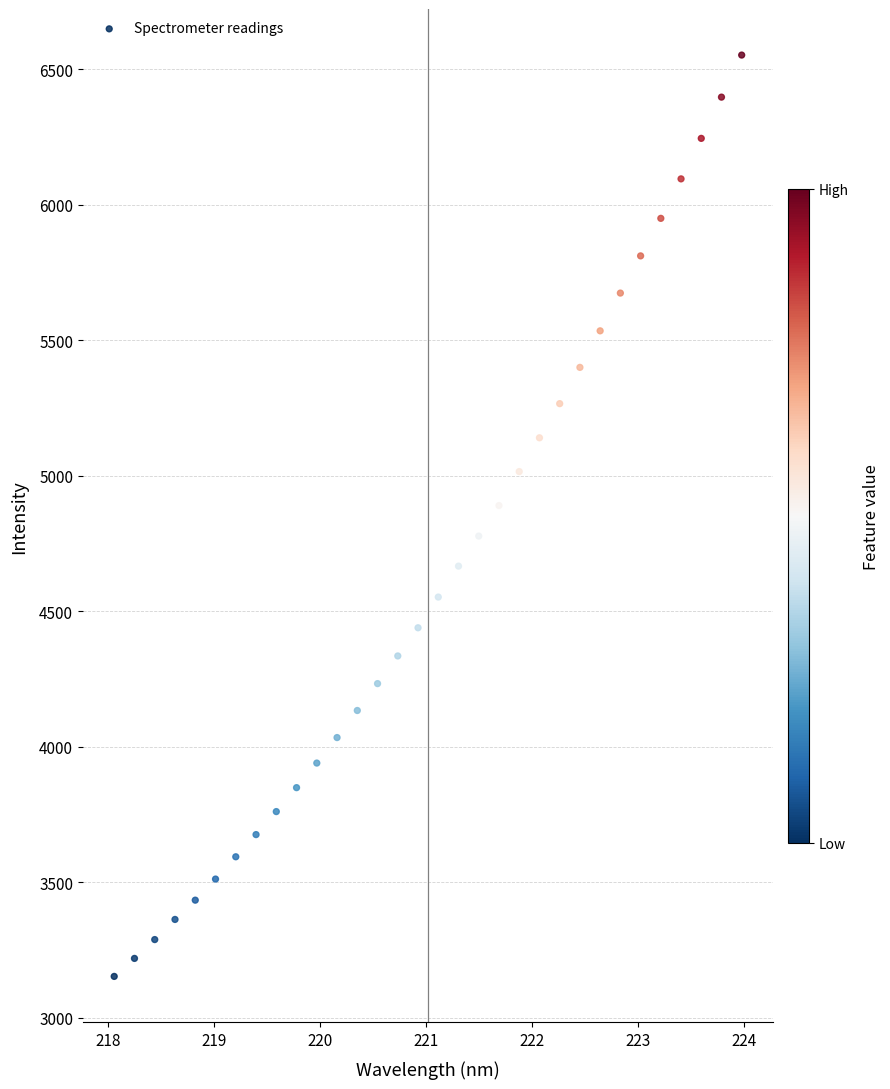

What is the range of Y values (max minus min)?

3399.8